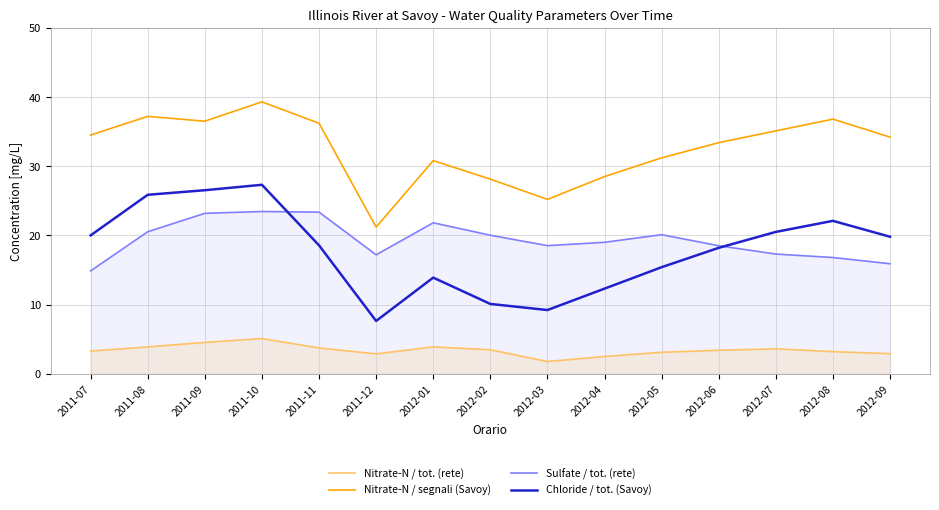

How many data points in Sulfate / tot. (rete) are less than 19?

7